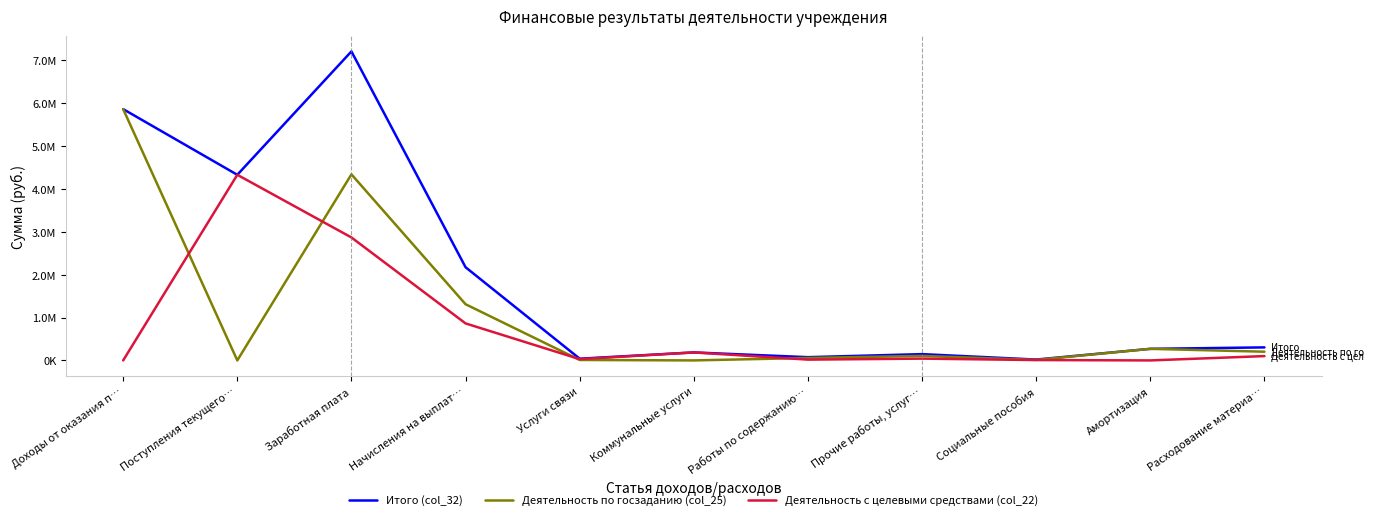

What are all the series names shown in the legend?

Итого (col_32), Деятельность по госзаданию (col_25), Деятельность с целевыми средствами (col_22)